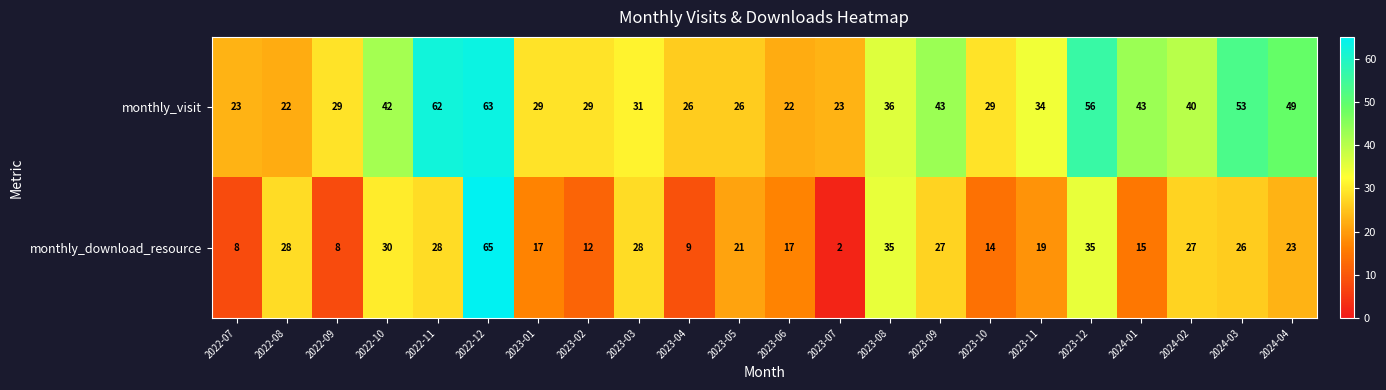

At how many categories does at least one series exceed 13?

22